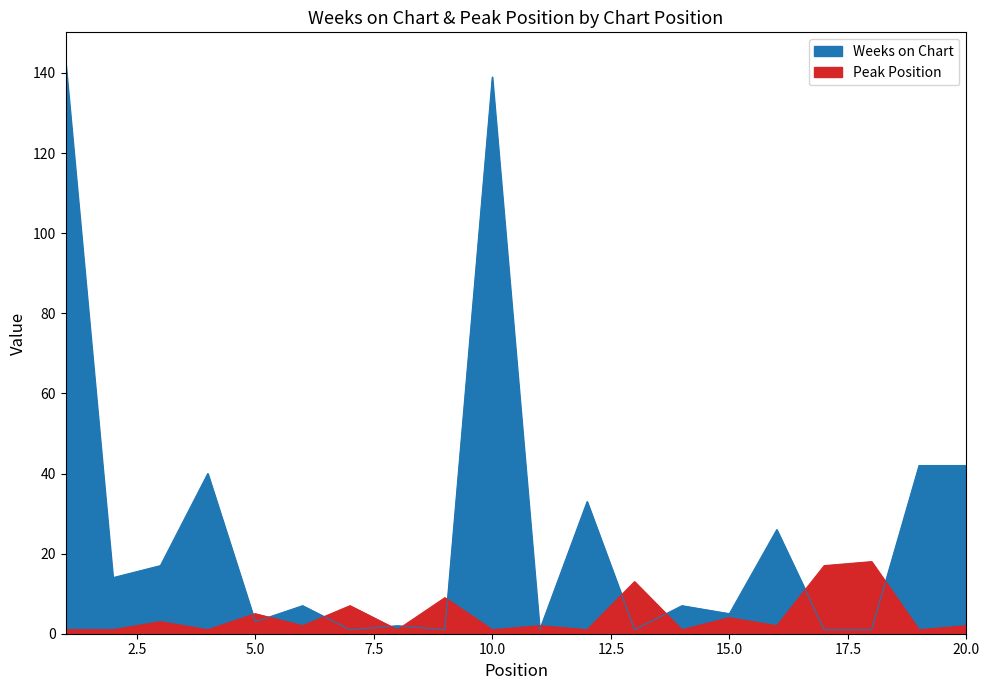

True or false: Peak Position has a value of 3 at 16.

False